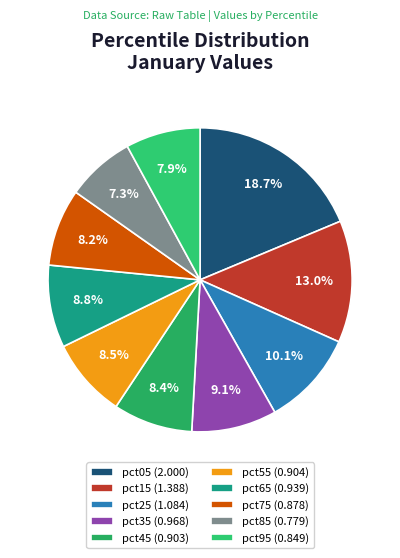

The pct45 slice represents 1% of the pie. True or false?

False